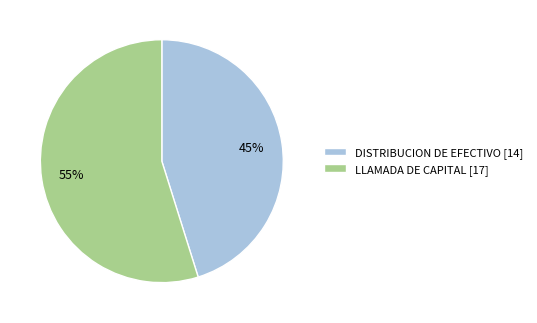

Between LLAMADA DE CAPITAL [17] and DISTRIBUCION DE EFECTIVO [14], which is larger?

LLAMADA DE CAPITAL [17]